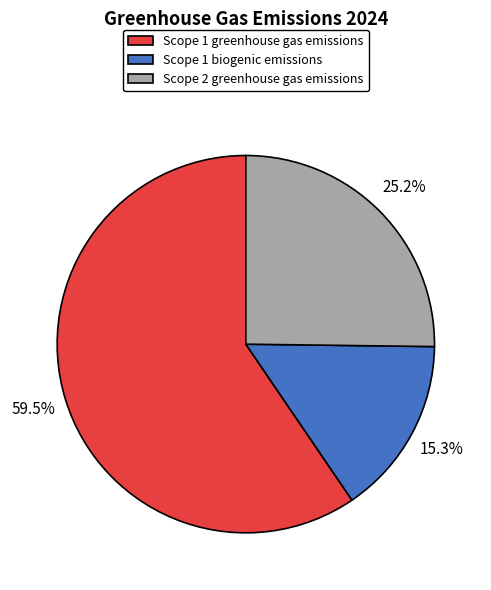

Rank the categories by value from highest to lowest.

Scope 1 greenhouse gas emissions, Scope 2 greenhouse gas emissions, Scope 1 biogenic emissions